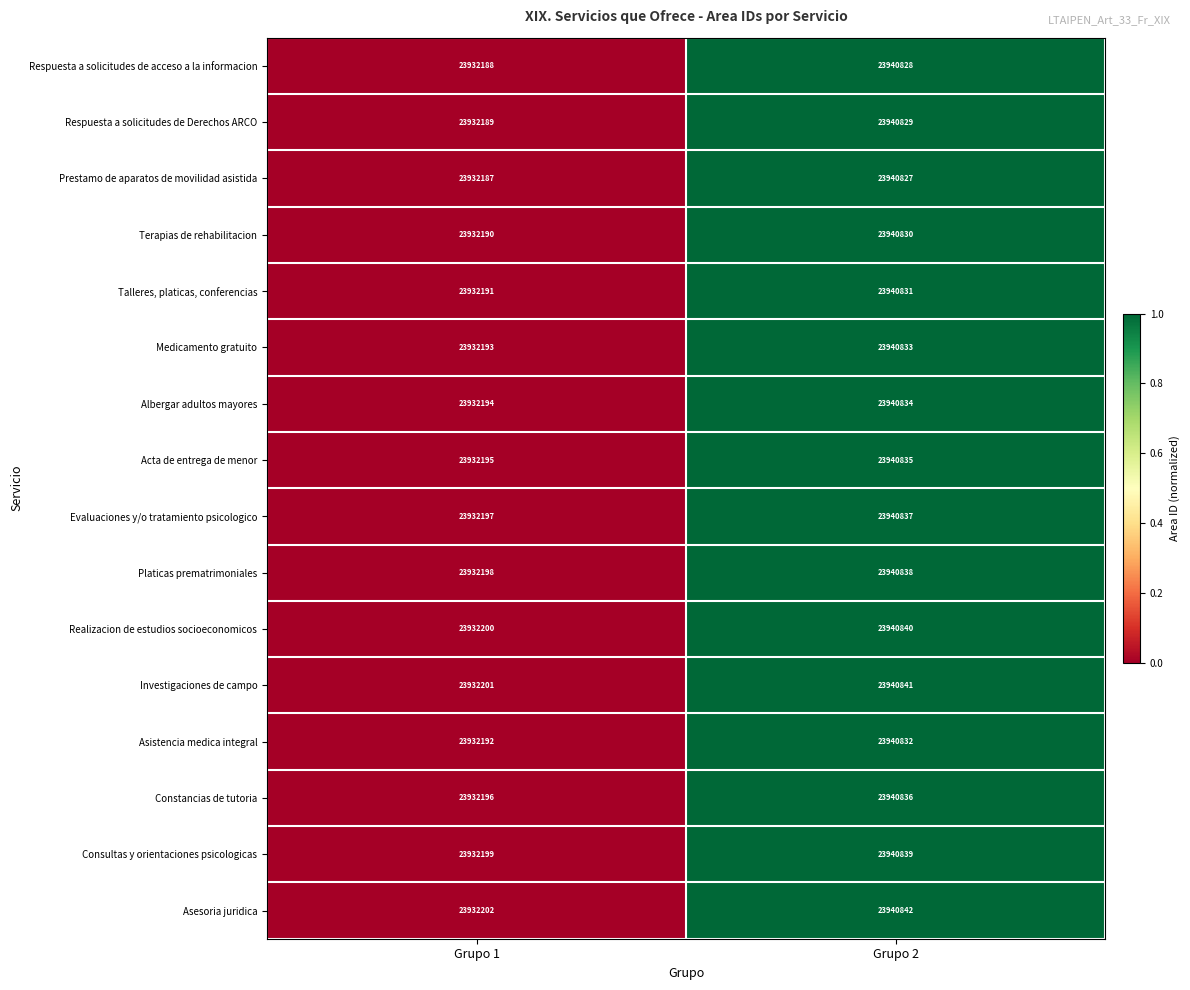

What value does the Investigaciones de campo series have at Grupo 2, to the nearest 100?

23940800